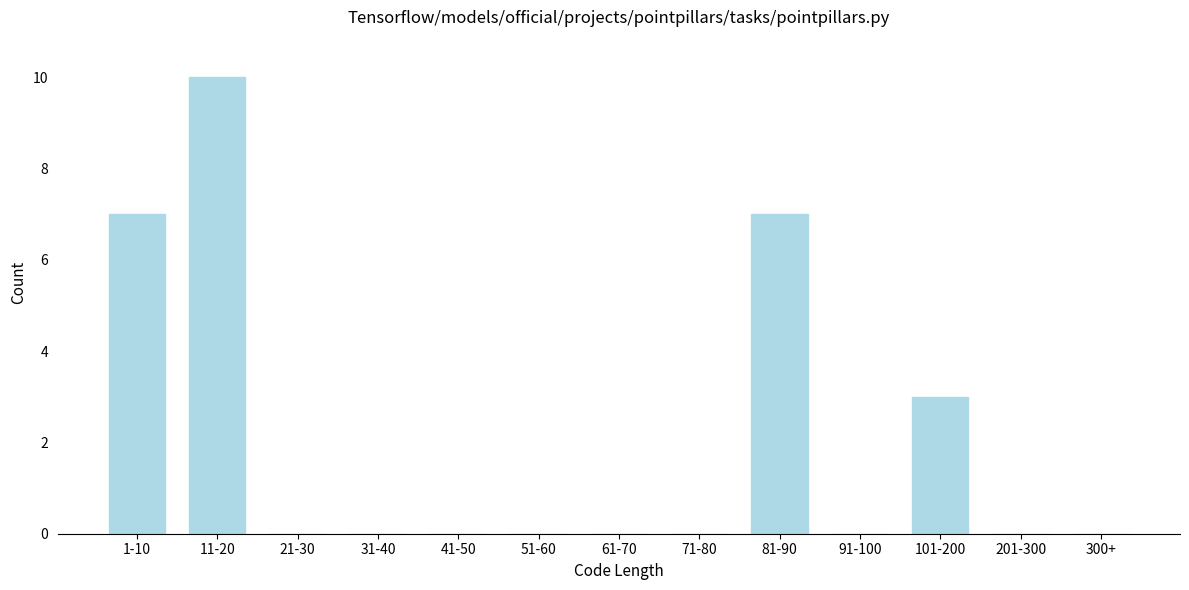

Reading right to left, transcribe all the data shown in this chart.

300+=0	201-300=0	101-200=3	91-100=0	81-90=7	71-80=0	61-70=0	51-60=0	41-50=0	31-40=0	21-30=0	11-20=10	1-10=7